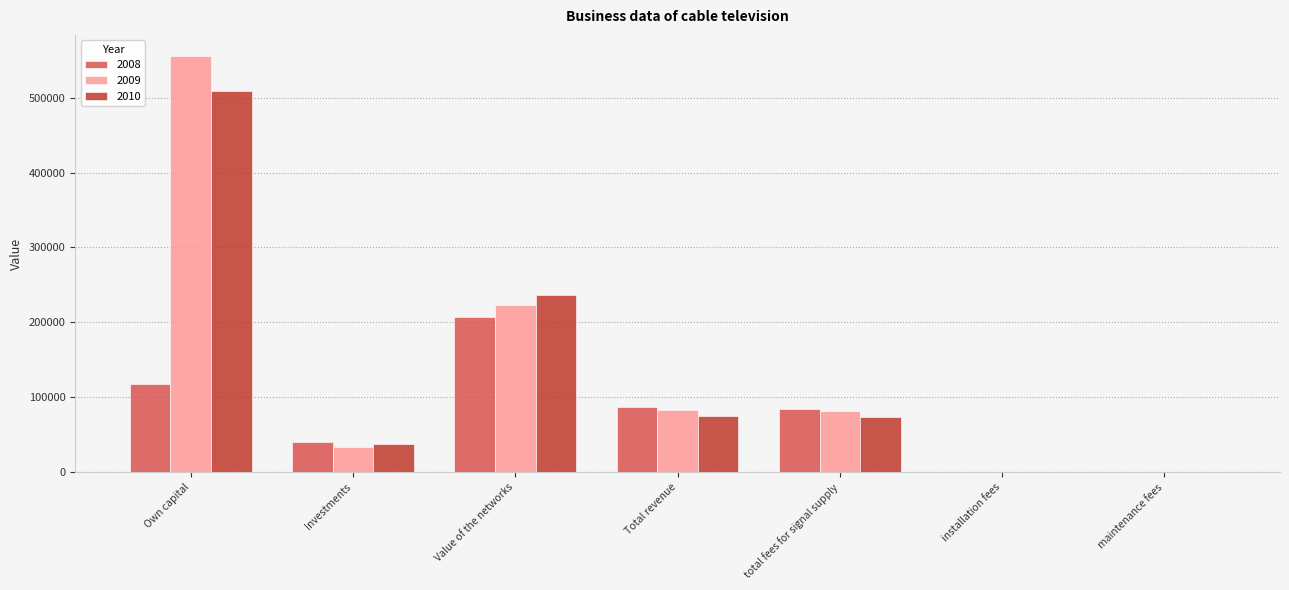

The 2010 series shows 65009.8 at Value of the networks. True or false?

False